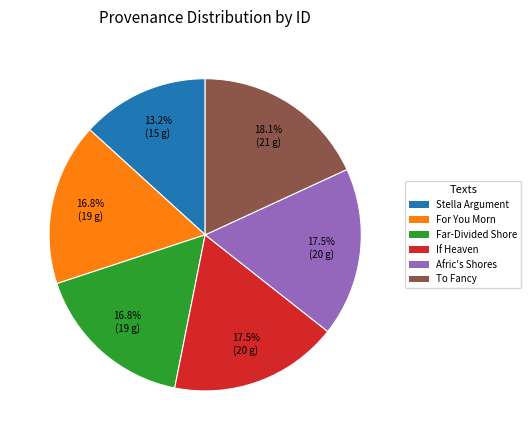

How much of the chart is everything except For You Morn?

83.2%